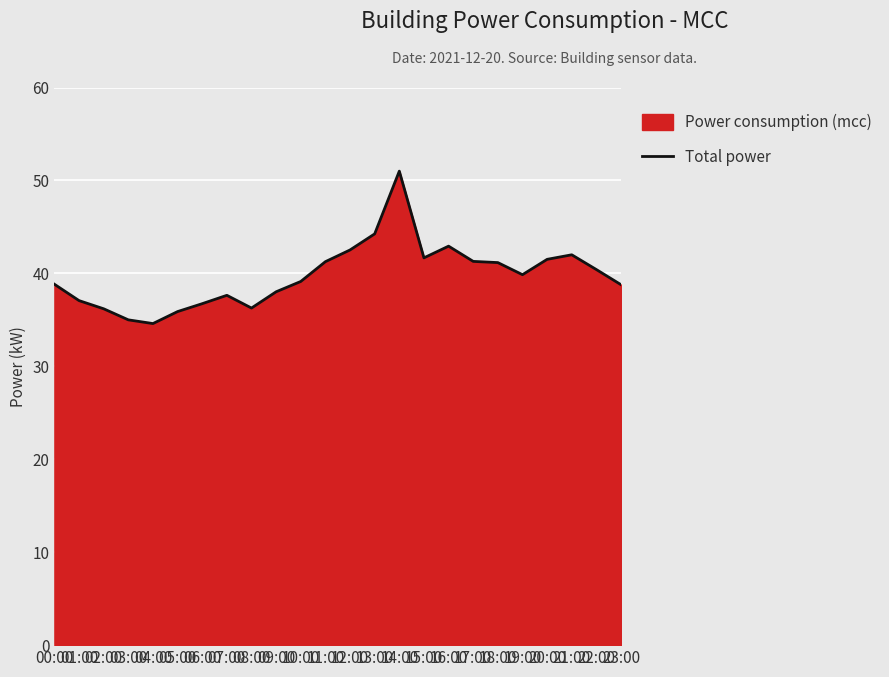

What is the maximum value shown in the chart?

51.0